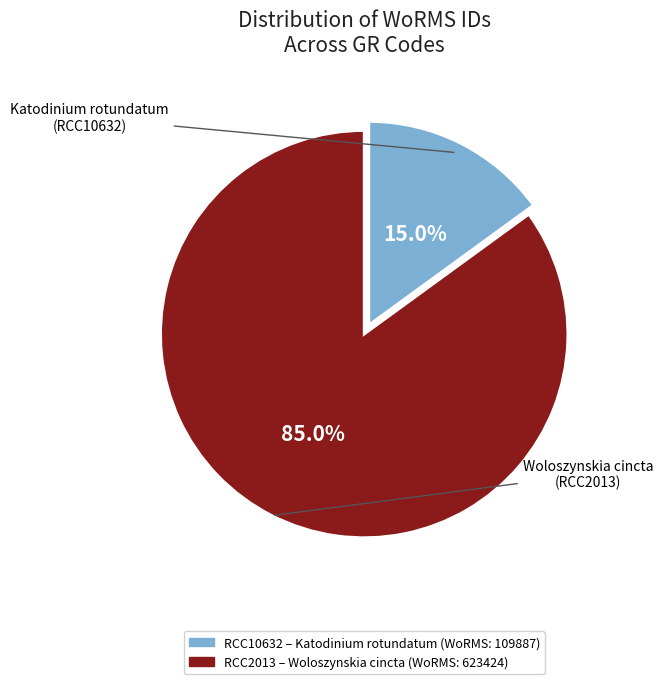

Is there a majority slice in this chart?

Yes